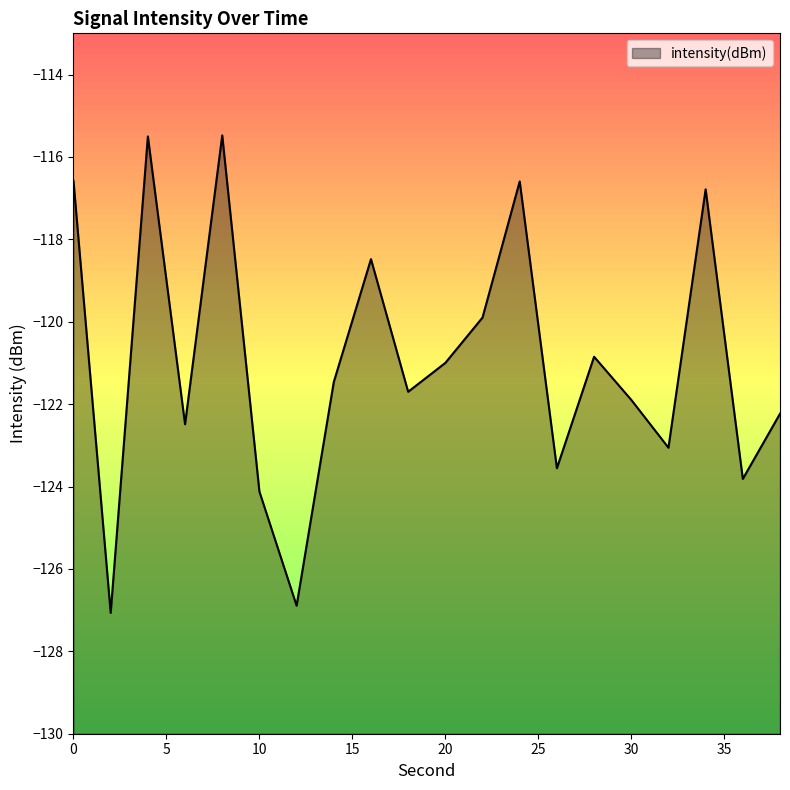

Reading right to left, list all the values displayed in this chart.

38=-122.2	36=-123.8	34=-116.8	32=-123.1	30=-121.9	28=-120.8	26=-123.6	24=-116.6	22=-119.9	20=-121.0	18=-121.7	16=-118.5	14=-121.5	12=-126.9	10=-124.1	8=-115.5	6=-122.5	4=-115.5	2=-127.1	0=-116.6